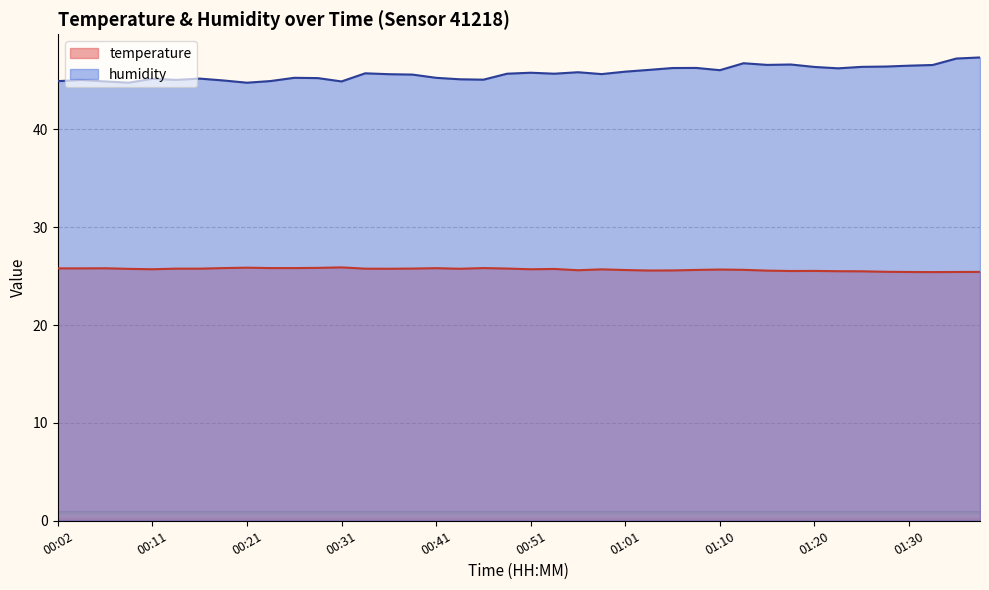

At 01:10, list the series in order from largest to smallest.

humidity, temperature